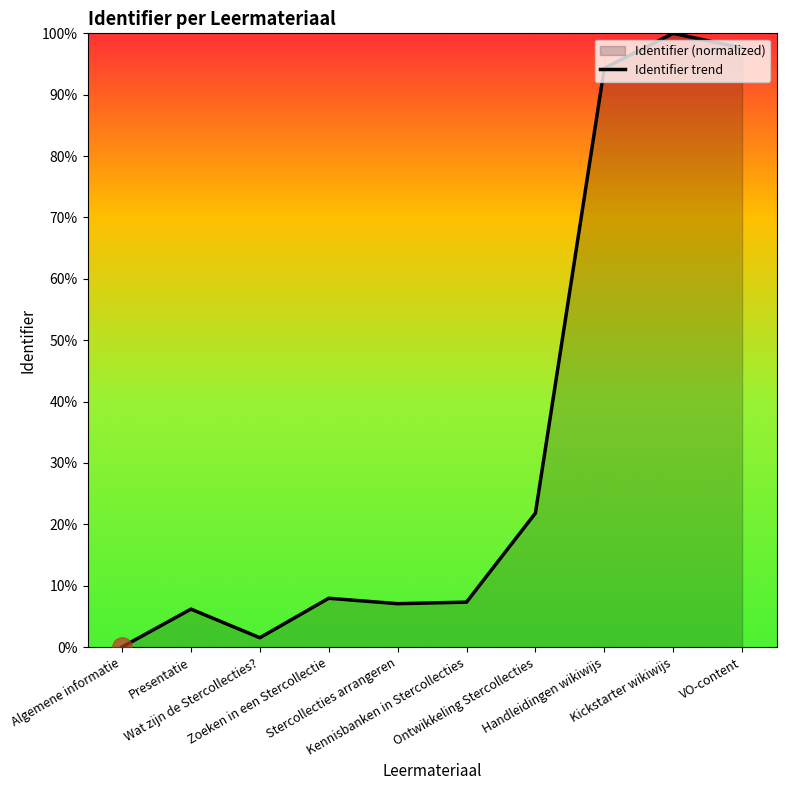

Where is the first local minimum?

Wat zijn de Stercollecties?